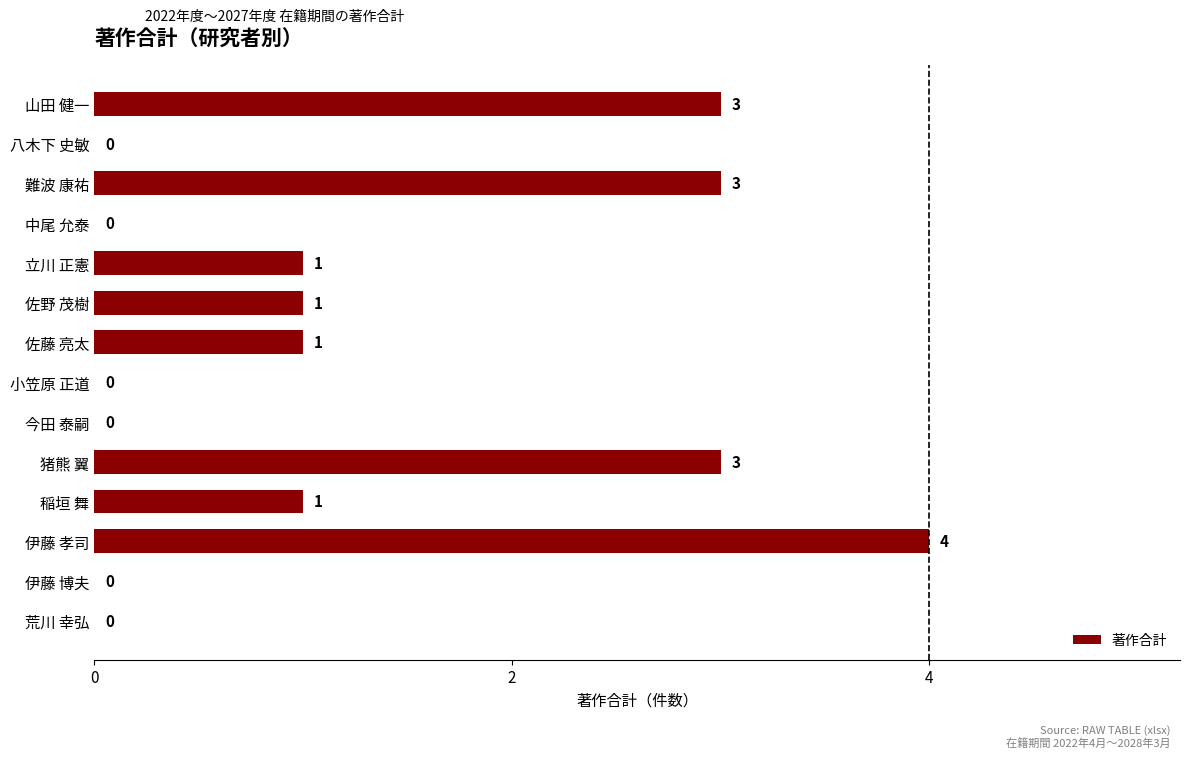

What is the change in value from 伊藤 博夫 to 佐野 茂樹?

+1